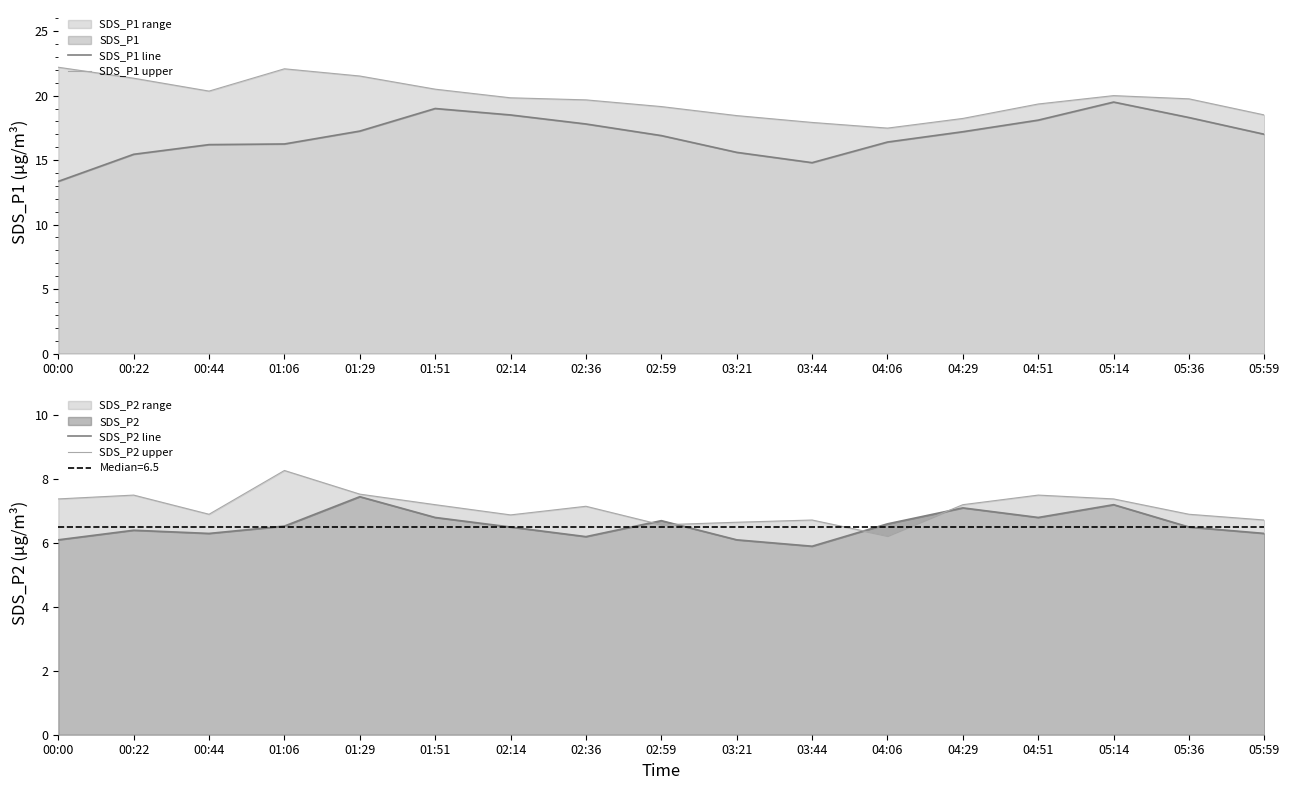

At which category does the chart reach its minimum across all series?

03:44